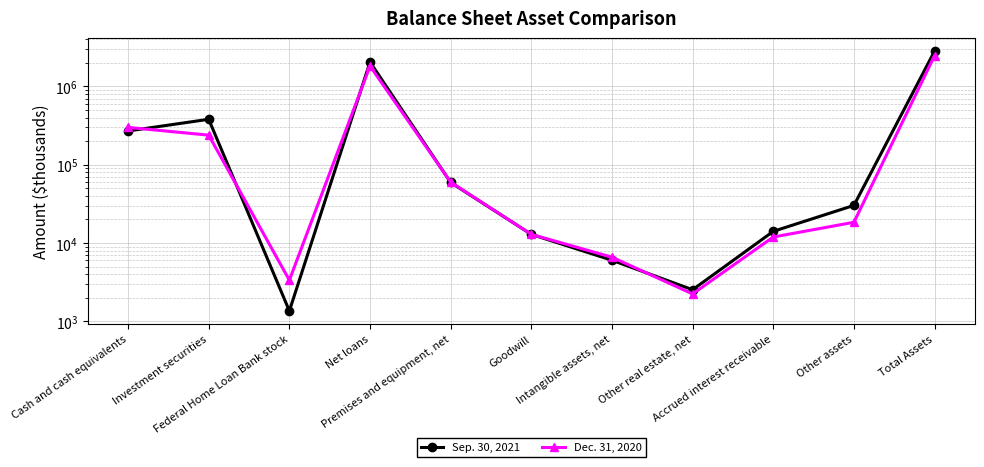

Reading left to right, list all the values displayed in this chart.

Sep. 30, 2021: Cash and cash equivalents=269777	Investment securities=380147	Federal Home Loan Bank stock=1358	Net loans=2048123	Premises and equipment, net=59312	Goodwill=12900	Intangible assets, net=6027	Other real estate, net=2531	Accrued interest receivable=14097	Other assets=30232	Total Assets=2824504
Dec. 31, 2020: Cash and cash equivalents=299605	Investment securities=238548	Federal Home Loan Bank stock=3351	Net loans=1819617	Premises and equipment, net=59892	Goodwill=12900	Intangible assets, net=6587	Other real estate, net=2240	Accrued interest receivable=11933	Other assets=18405	Total Assets=2473078